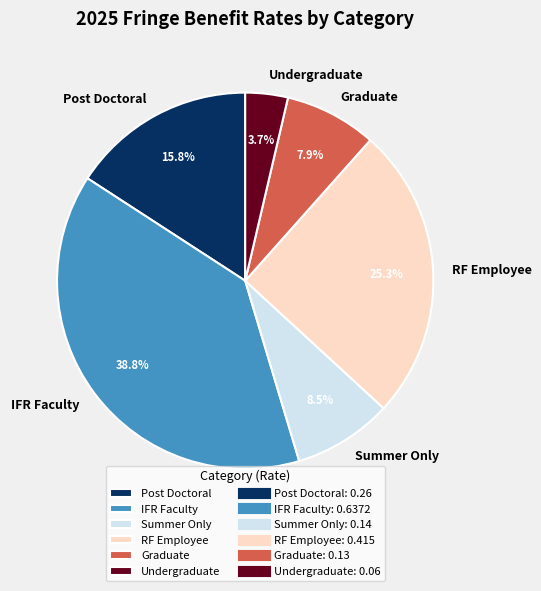

Which slice is the largest?

IFR Faculty